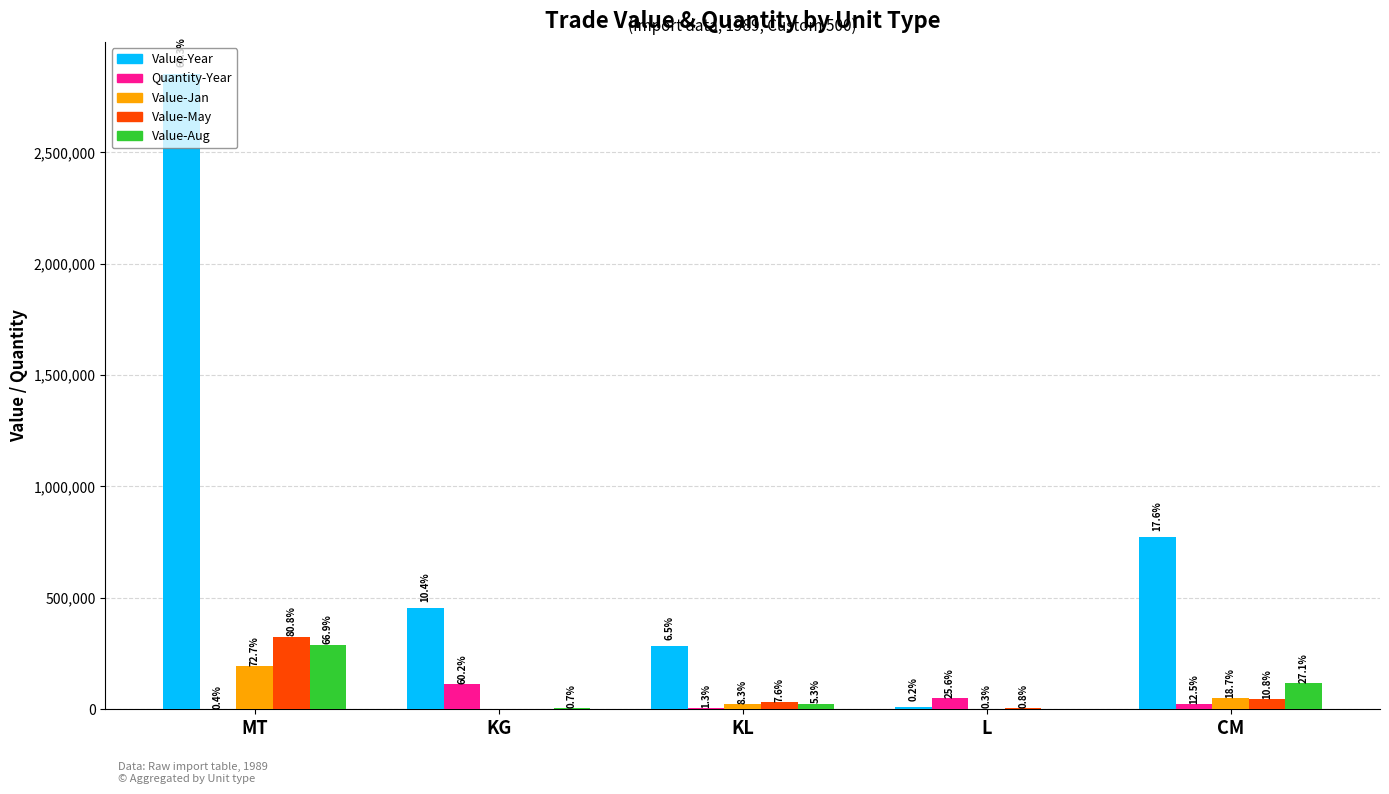

What are all the series names shown in the legend?

Value-Year, Quantity-Year, Value-Jan, Value-May, Value-Aug